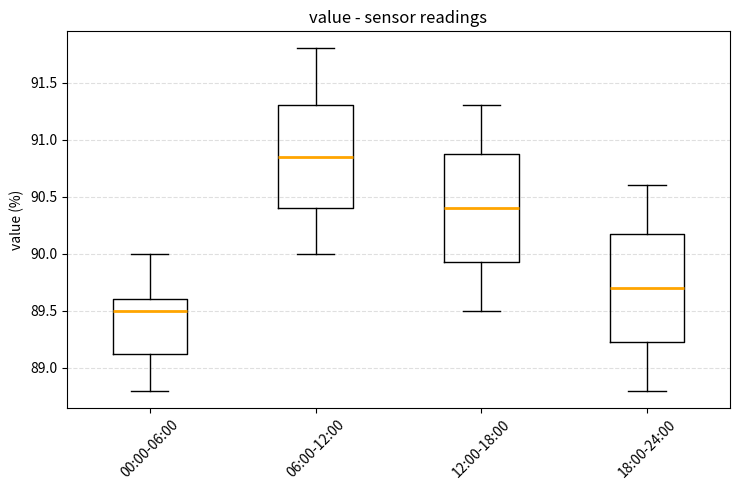

Reading left to right, read every box against the y-axis: the position of its median line, the range the box covers, and the ends of its whiskers. The values are not printed on the chart, so give them approximately, as read against the axis.

00:00-06:00: median 89.50, box 89.15 to 89.60, whiskers 88.80 to 90.00
06:00-12:00: median 90.85, box 90.40 to 91.30, whiskers 90.00 to 91.80
12:00-18:00: median 90.40, box 89.95 to 90.90, whiskers 89.50 to 91.30
18:00-24:00: median 89.70, box 89.25 to 90.20, whiskers 88.80 to 90.60